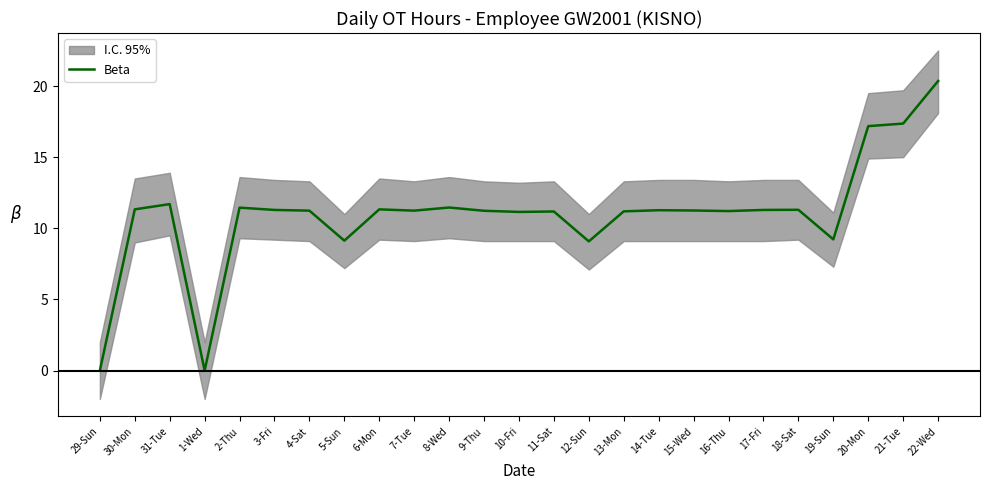

Reading left to right, list all the values displayed in this chart.

0.0	11.3	11.7	0.0	11.4	11.3	11.2	9.1	11.3	11.2	11.5	11.2	11.2	11.2	9.1	11.2	11.3	11.2	11.2	11.3	11.3	9.2	17.2	17.4	20.4